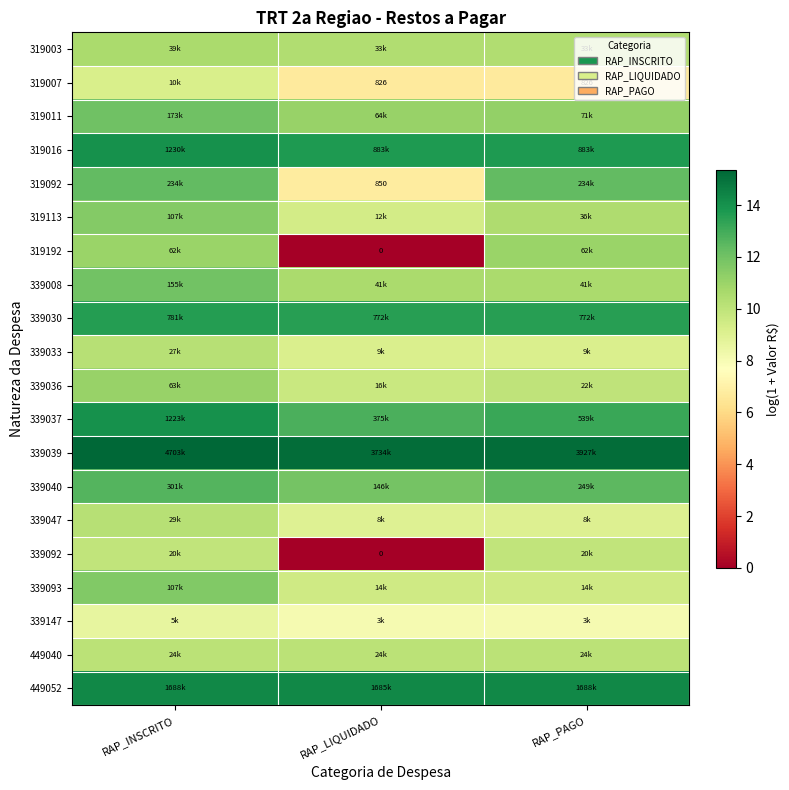

List the series in order of their peak value, lowest first.

339147, 319007, 339092, 449040, 339033, 339047, 319003, 319192, 339036, 319113, 339093, 339008, 319011, 319092, 339040, 339030, 339037, 319016, 449052, 339039